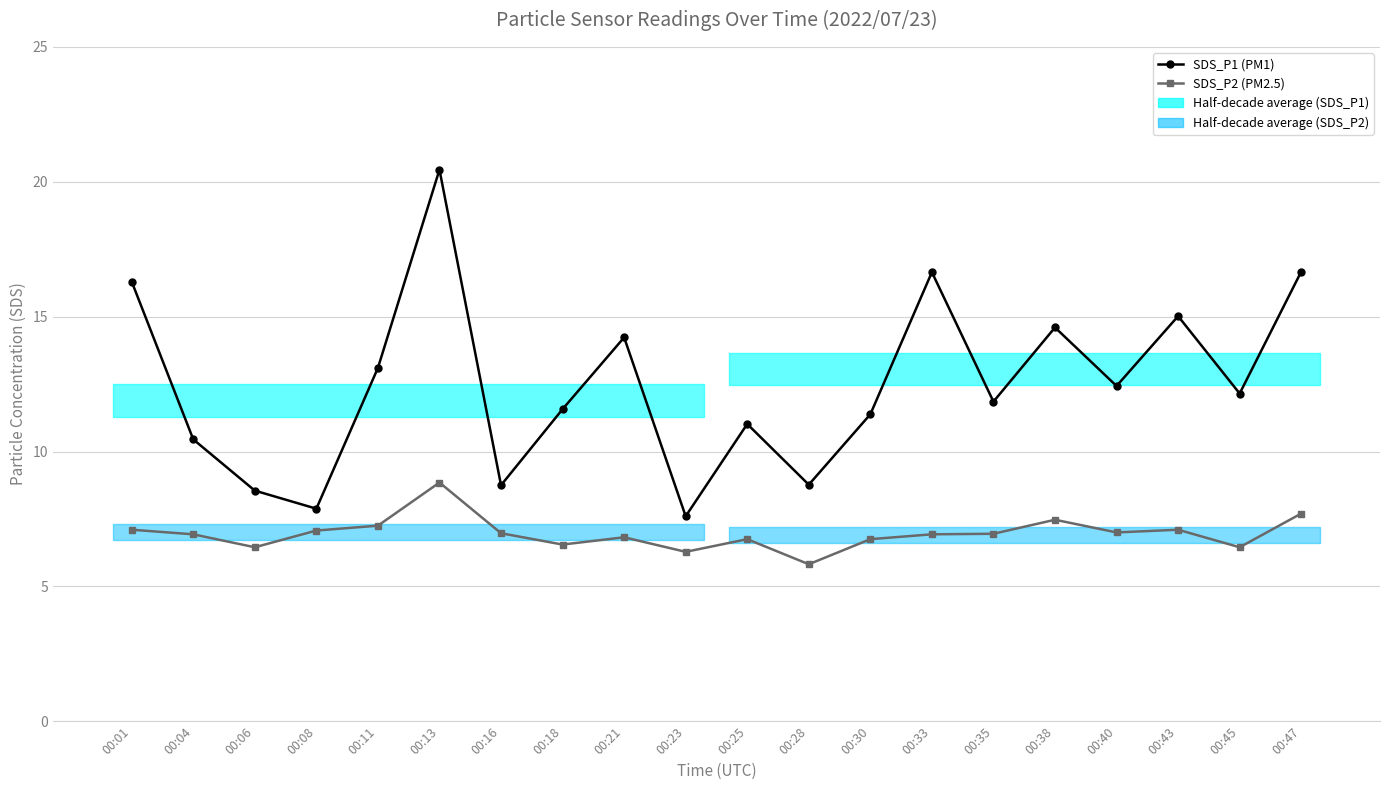

Is it true that SDS_P2 (PM2.5) equals 7.5 at 00:38?

True